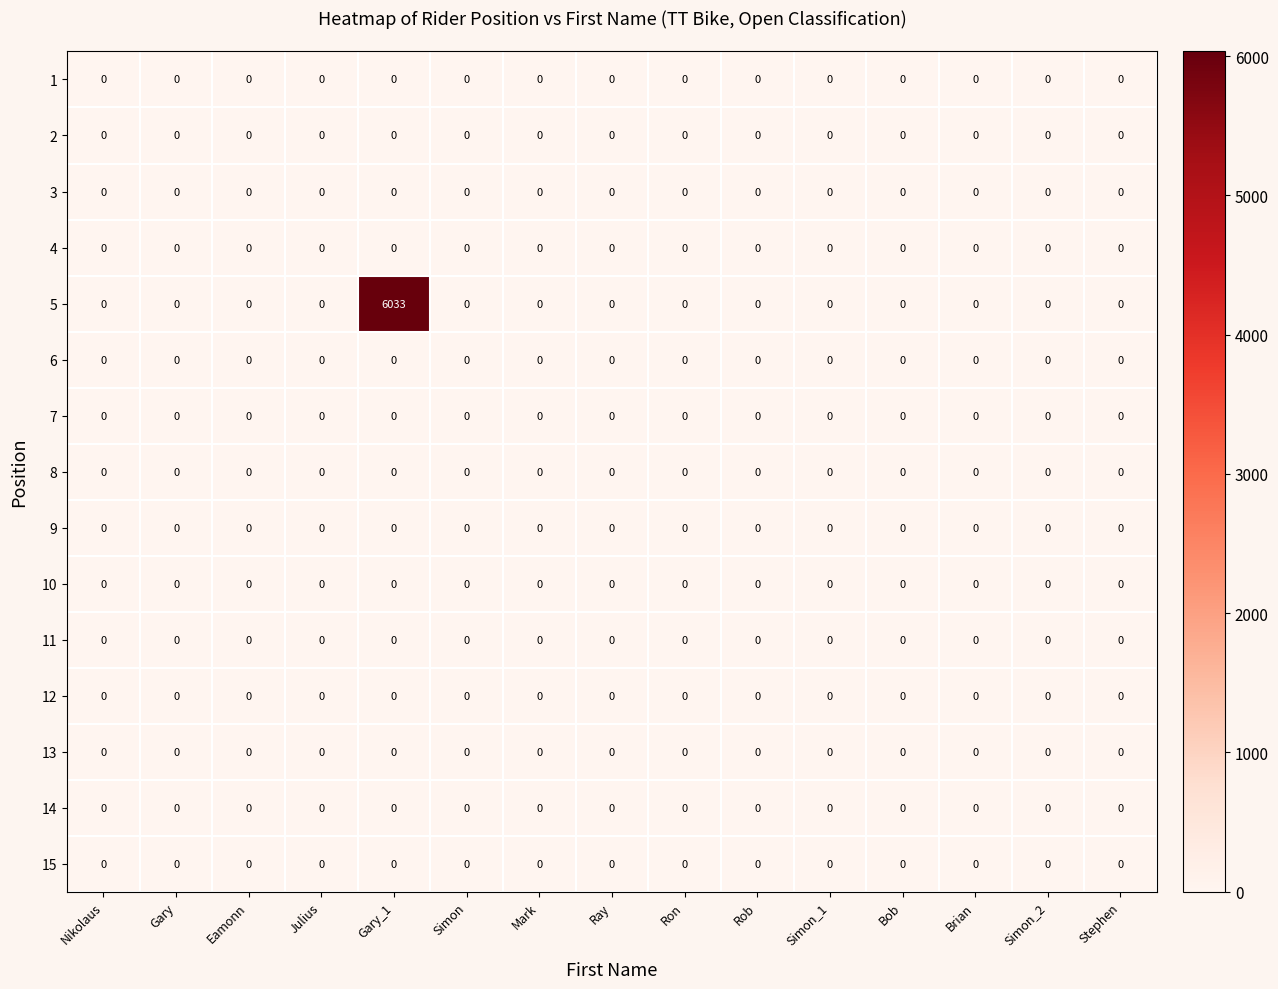

Is it true that 5 equals -2808 at Eamonn?

False